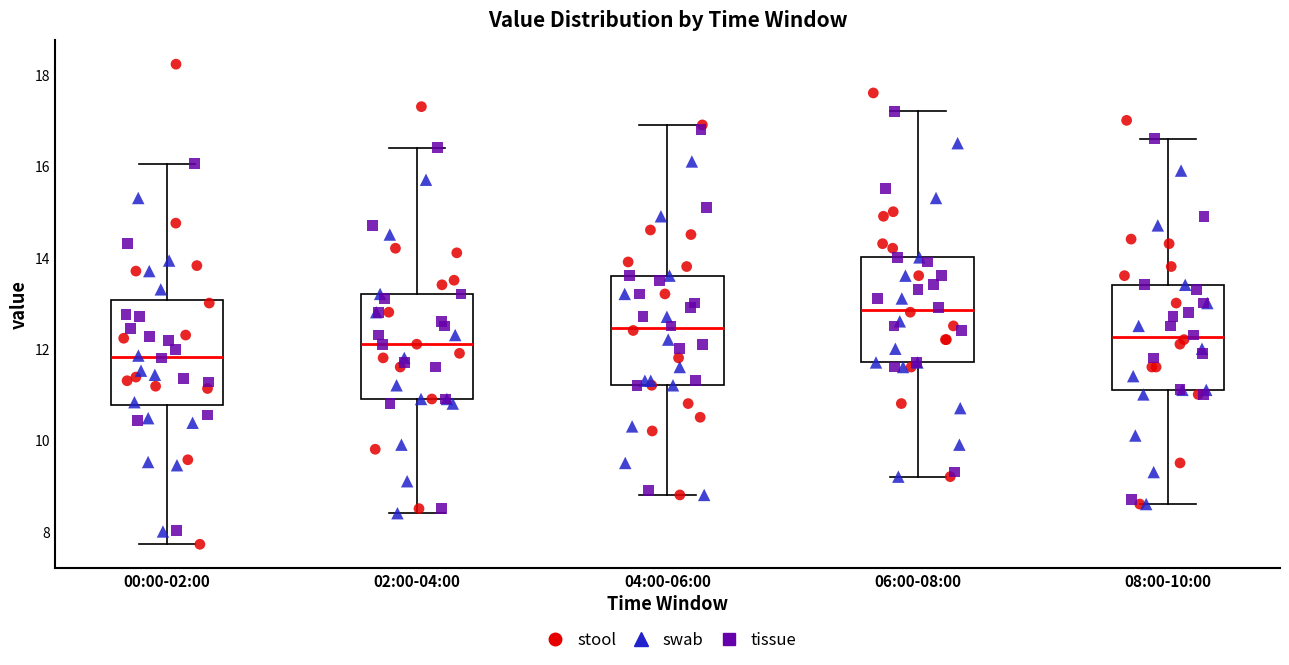

Where does the upper whisker of the box for 04:00-06:00 end on the y-axis? The values are not printed on the chart, so give them approximately, as read against the axis.

17.0